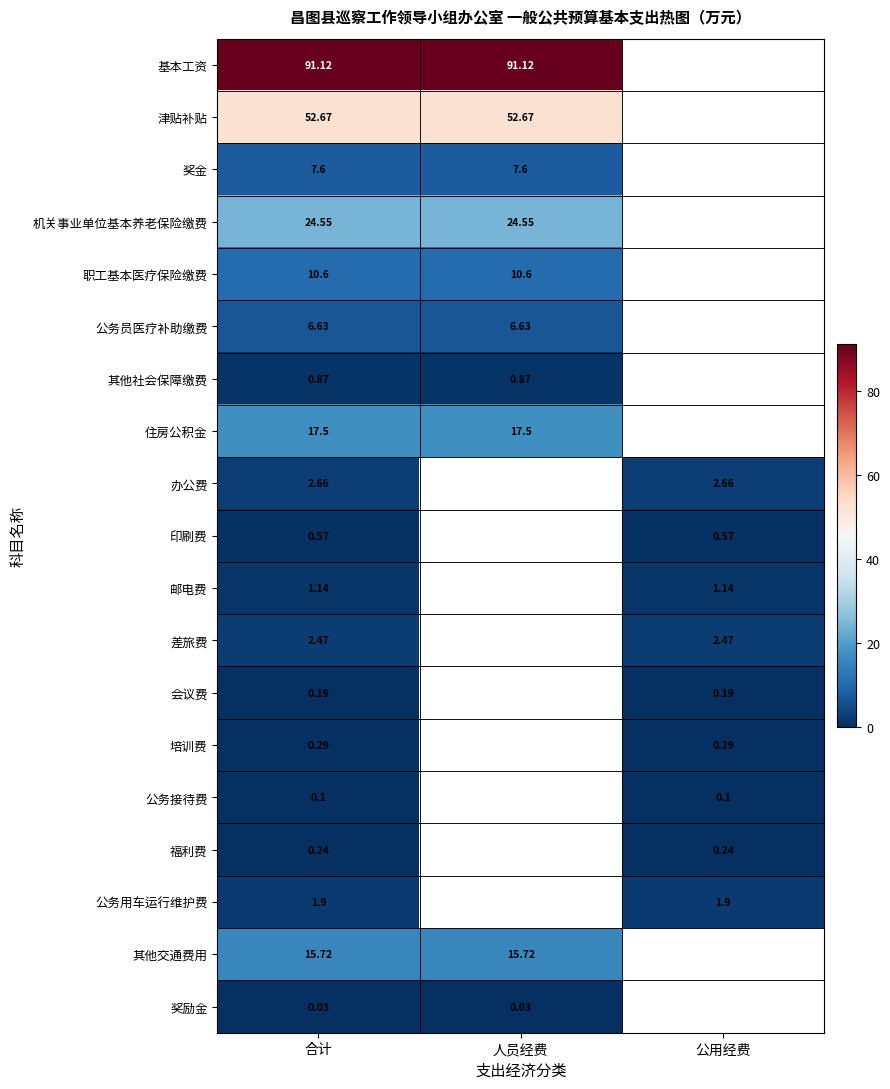

Is the value of 办公费 at 公用经费 greater than the value of 差旅费 at 合计?

Yes